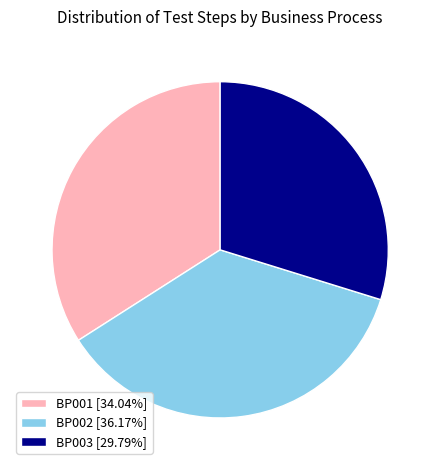

Which category has the biggest portion of the pie?

BP002